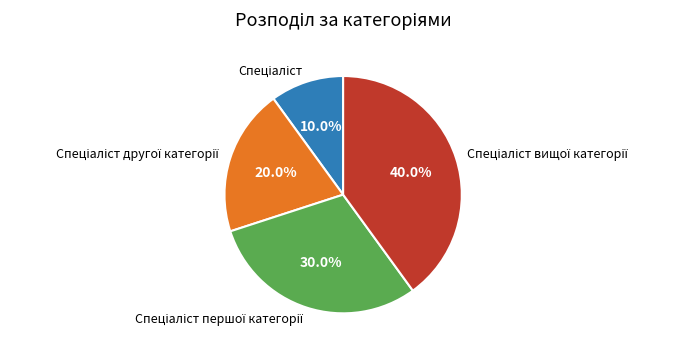

Does any single category account for the majority?

No